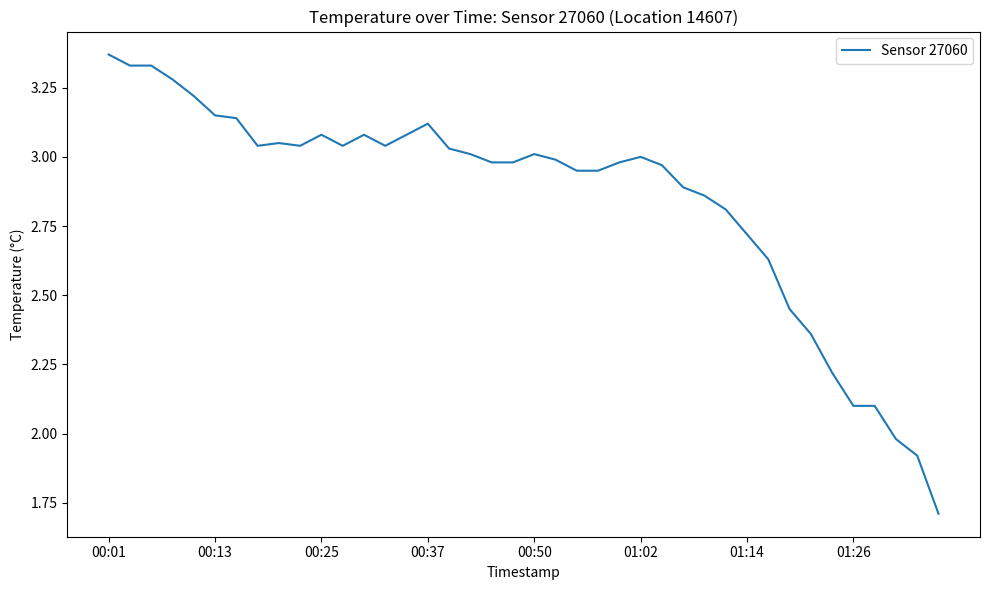

What is the difference between the maximum and minimum values?

1.7